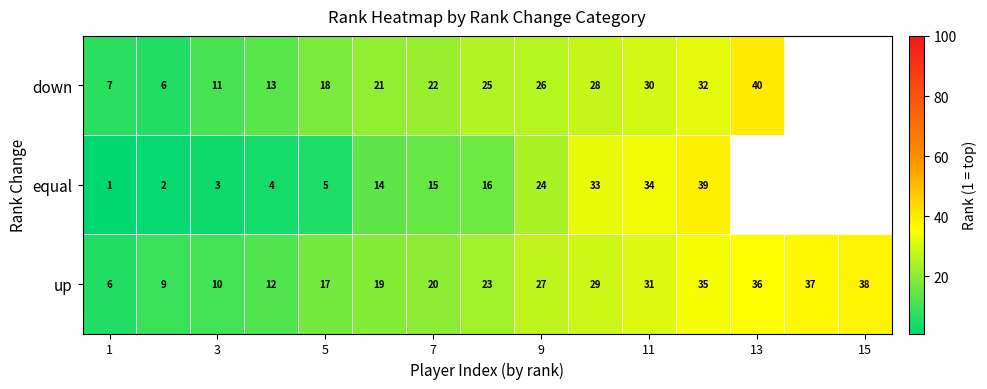

What is the minimum value shown in the chart?

1.0